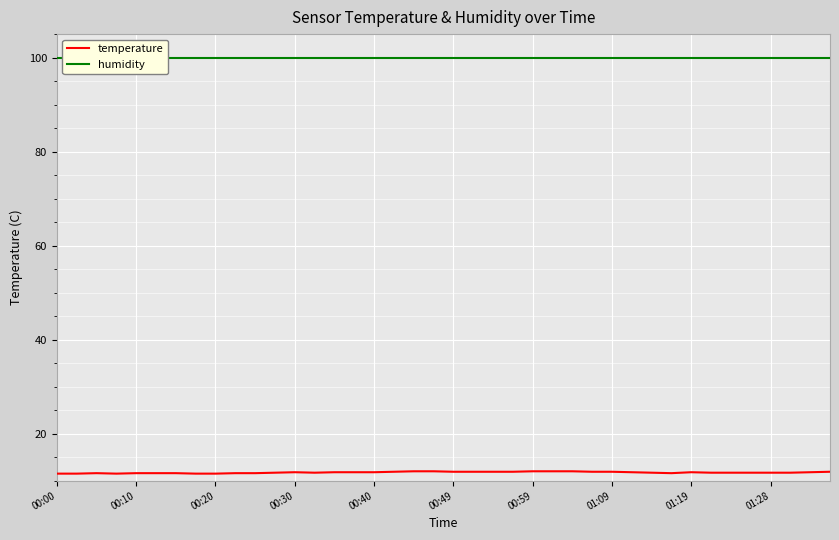

What is the value of the temperature point at the 17th from the left?

11.8